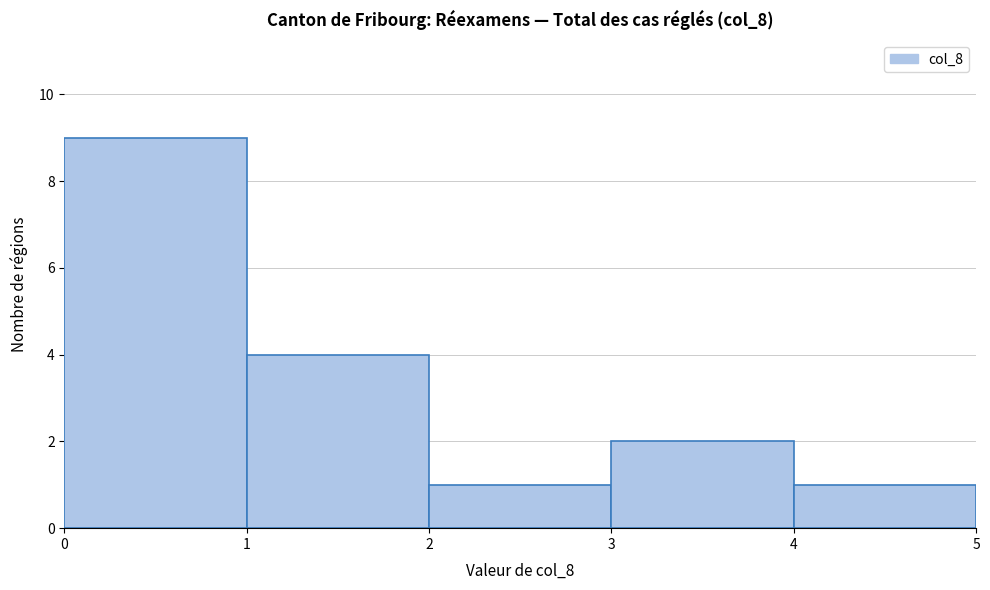

Over which range of the x-axis is the bar tallest?

0 to 1